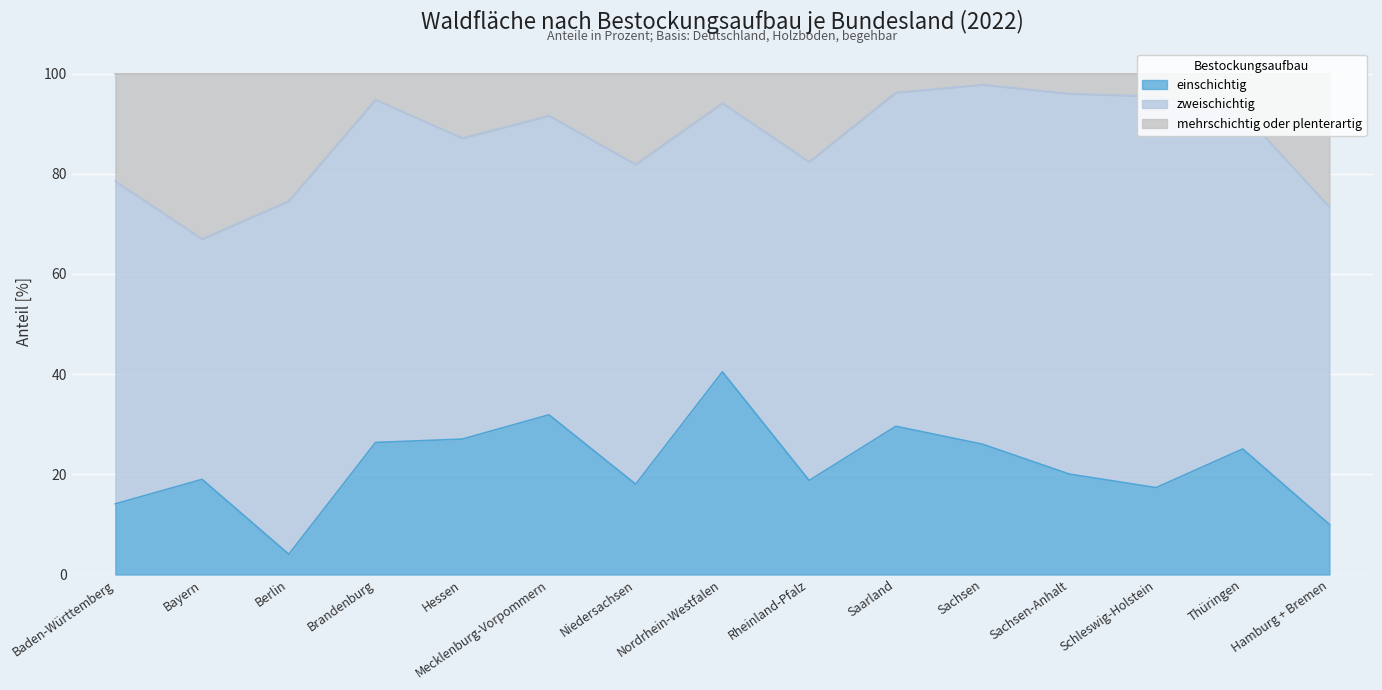

Is it true that einschichtig equals 26.0 at Sachsen?

True